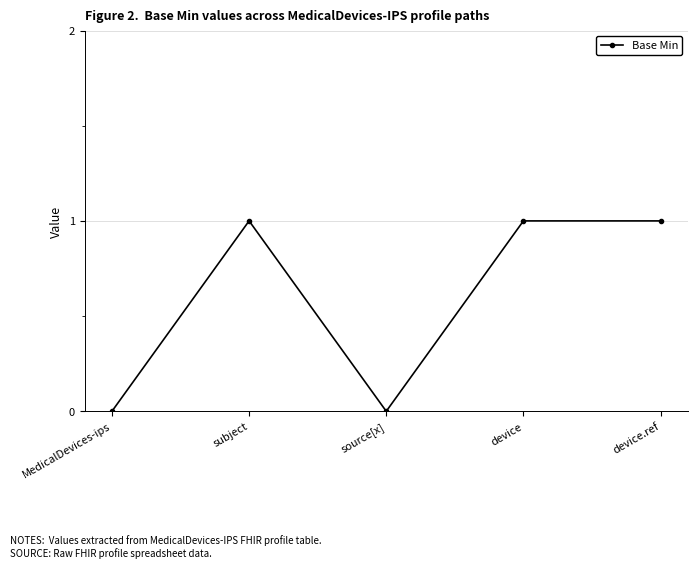

What is the difference between the values at device and MedicalDevices-ips?

1